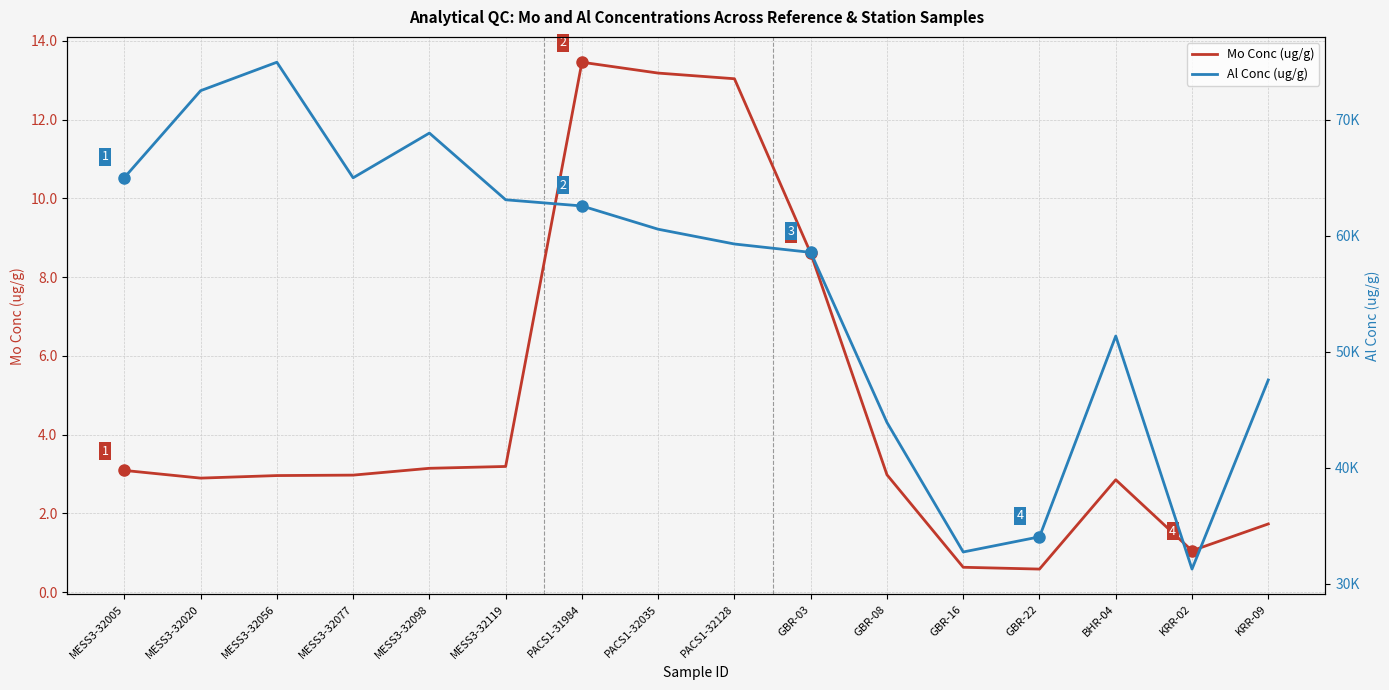

True or false: Mo Conc (ug/g) has more than 1 points higher than both neighbors.

True